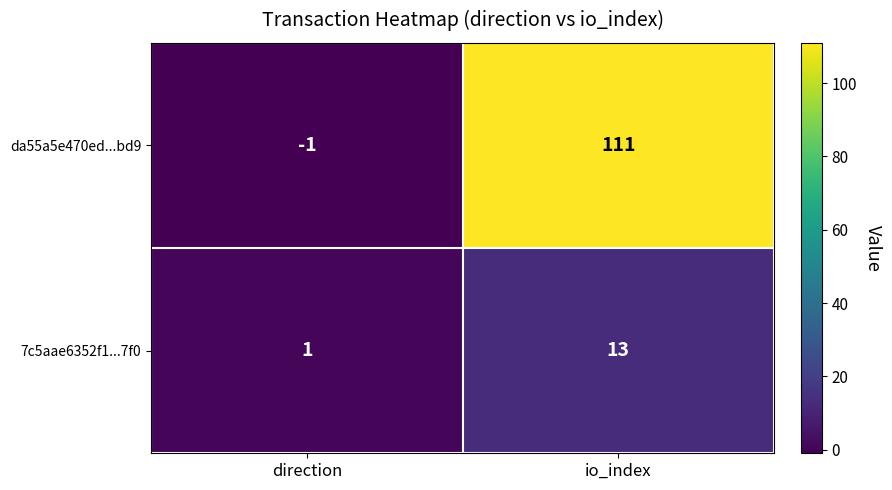

Read the da55a5e470ed...bd9 value at io_index, to the nearest 5.

110